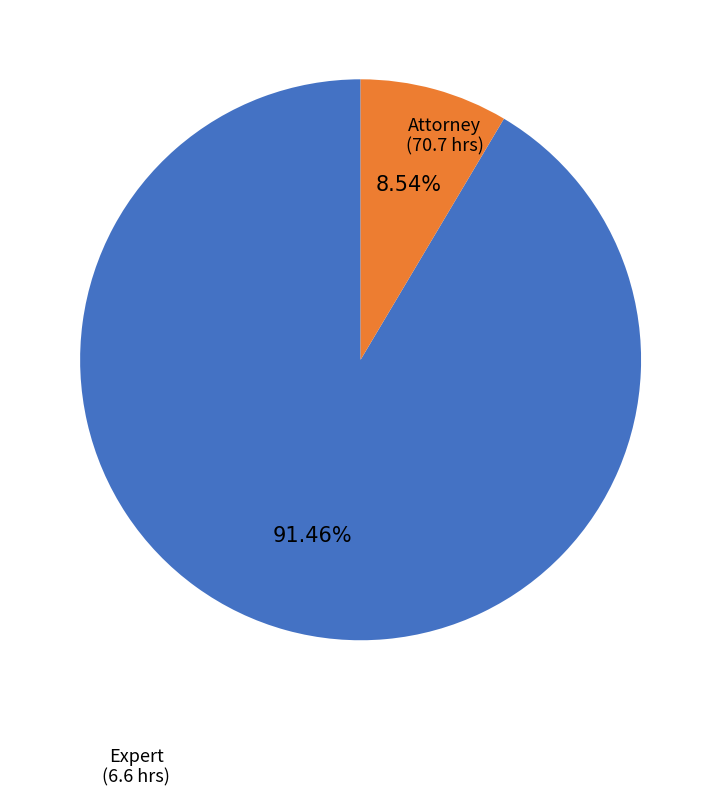

Is there a majority slice in this chart?

Yes